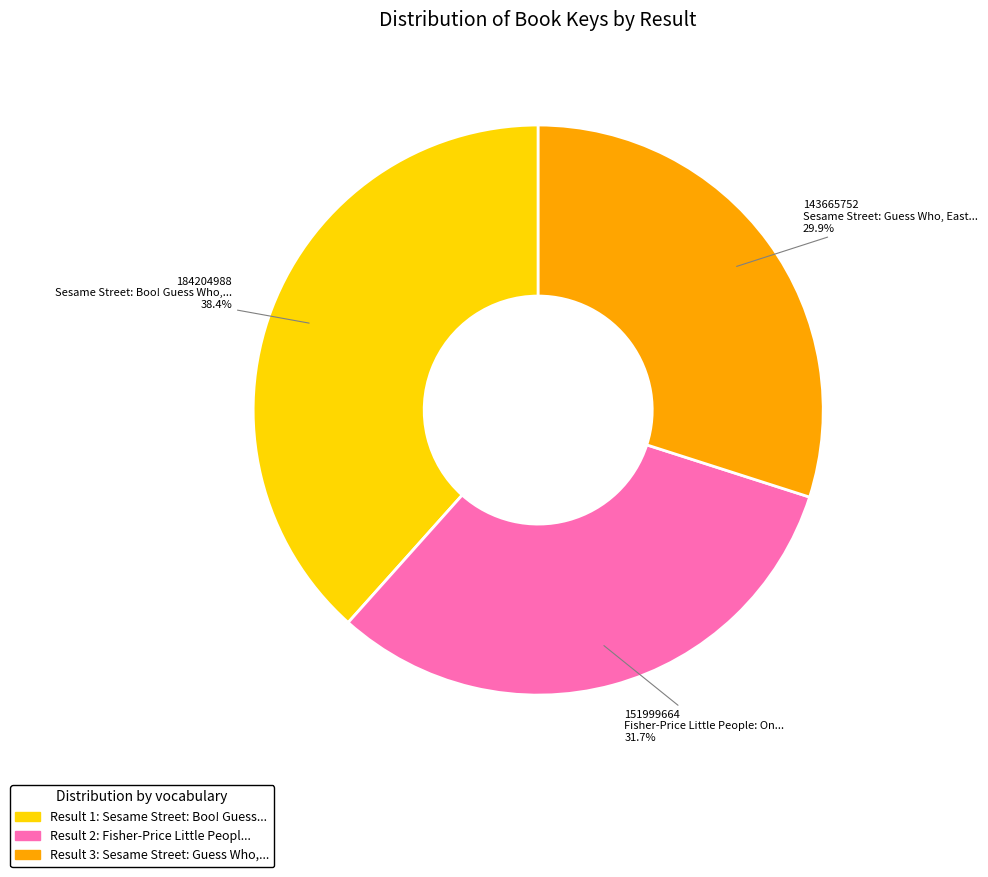

Is there any slice that represents more than half of the pie?

No